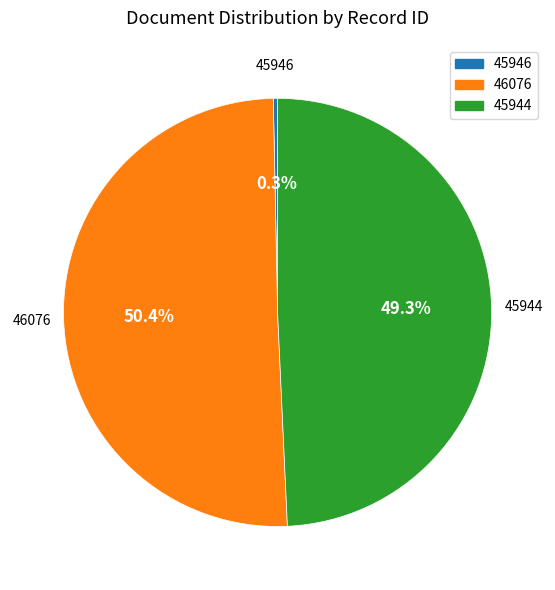

How much of the chart is everything except 45946?

99.7%